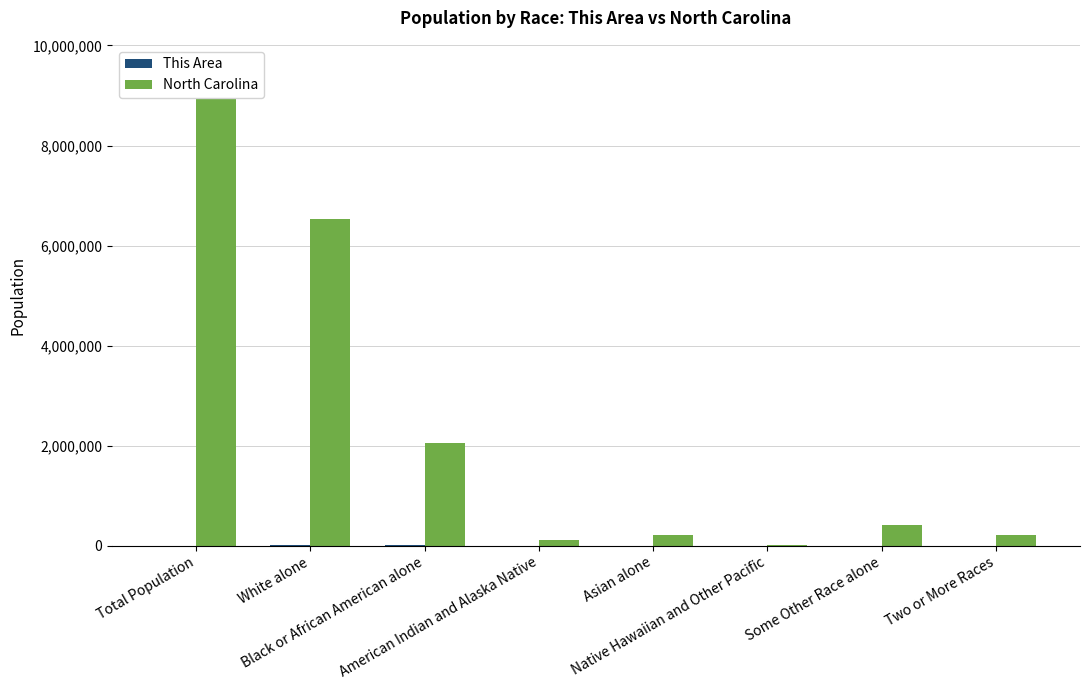

At which category is the sum across all series the highest?

Total Population